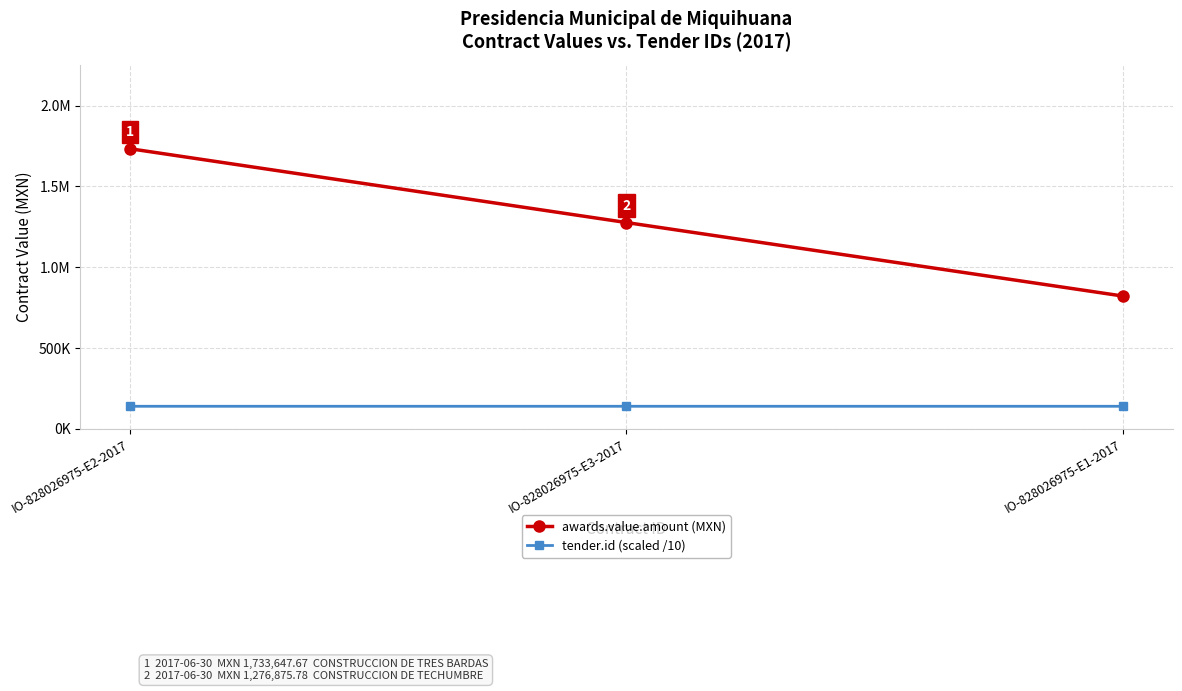

Is it true that tender.id (scaled /10) equals 140093.3 at IO-828026975-E3-2017?

True